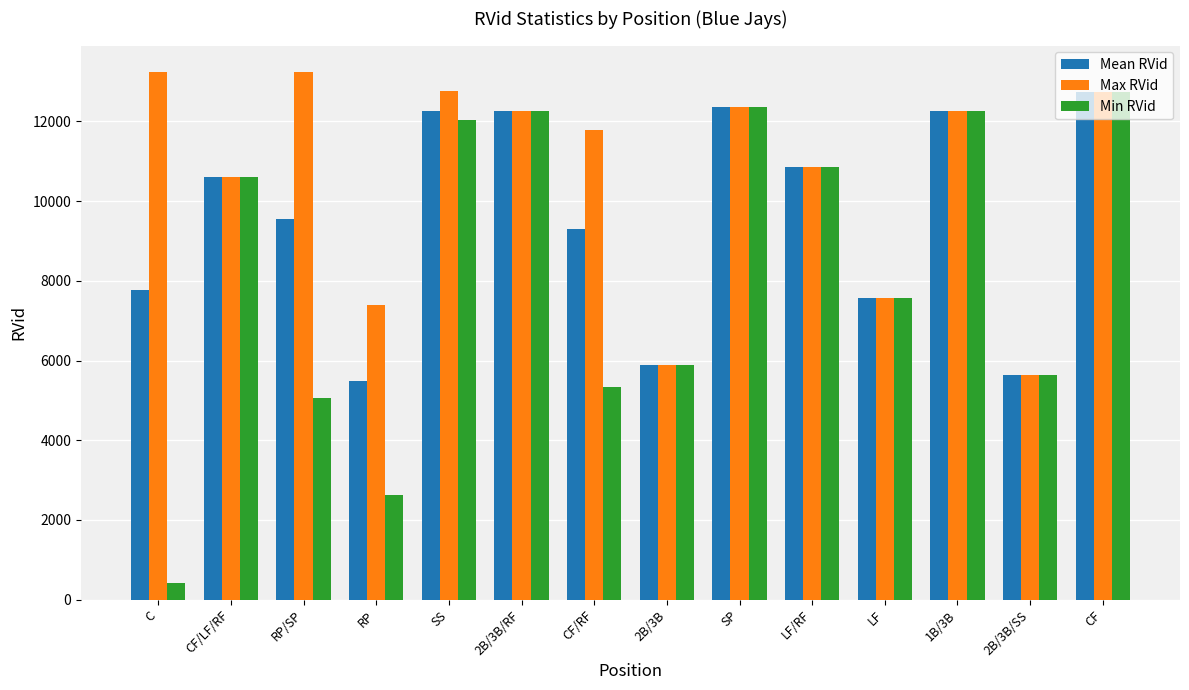

Which series has the largest total across all categories?

Max RVid